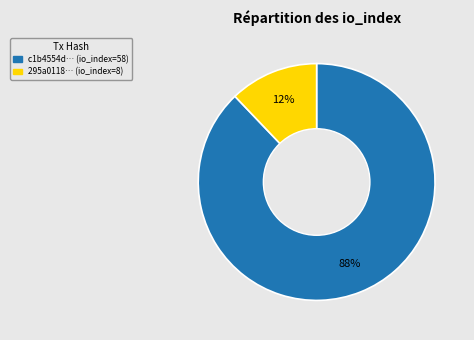

Is there any slice that represents more than half of the pie?

Yes